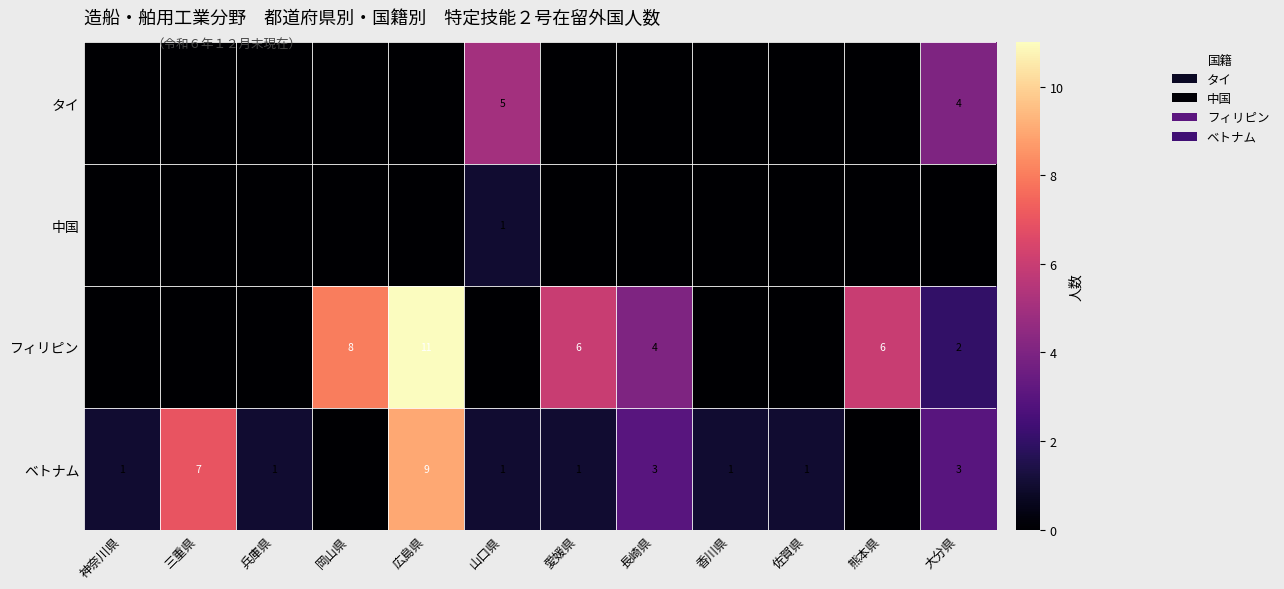

True or false: 中国 has a value of 2 at 山口県.

False